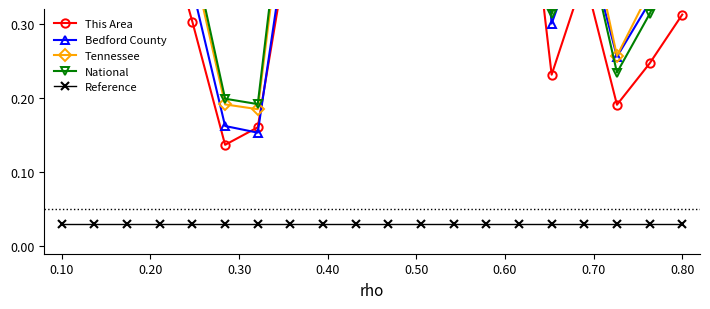

Count the number of data series in this chart.

5